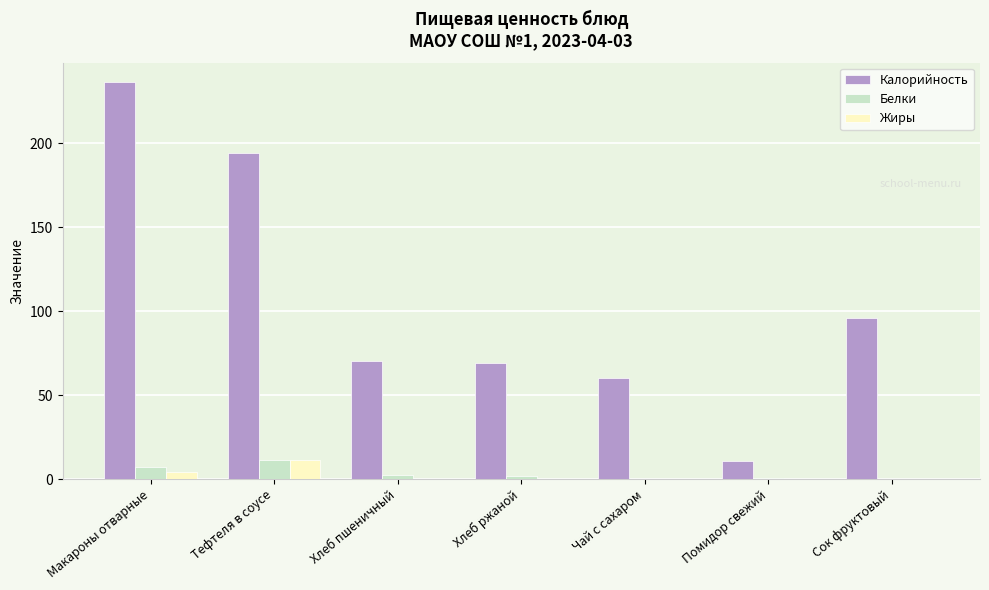

Which label corresponds to the largest value in the chart?

Макароны отварные